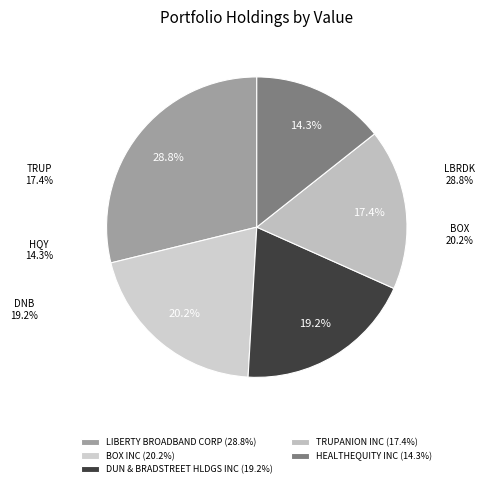

To the nearest percent, what is the difference between the largest and smallest slice percentages?

14%